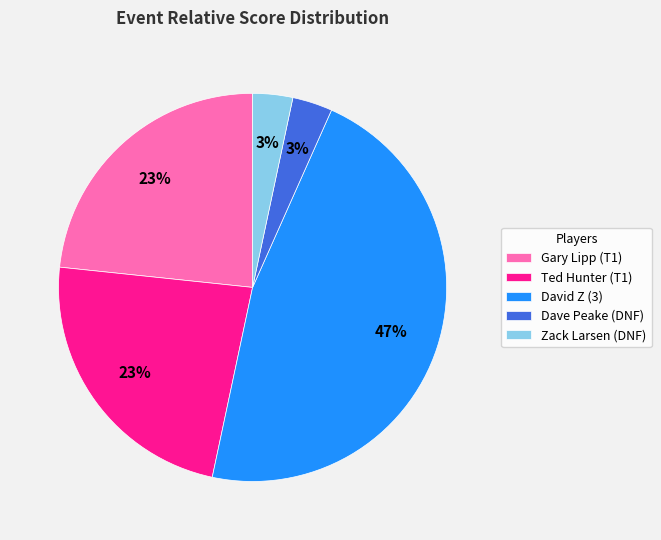

Do Dave Peake (DNF) and Gary Lipp (T1) together represent more than half of the pie?

No